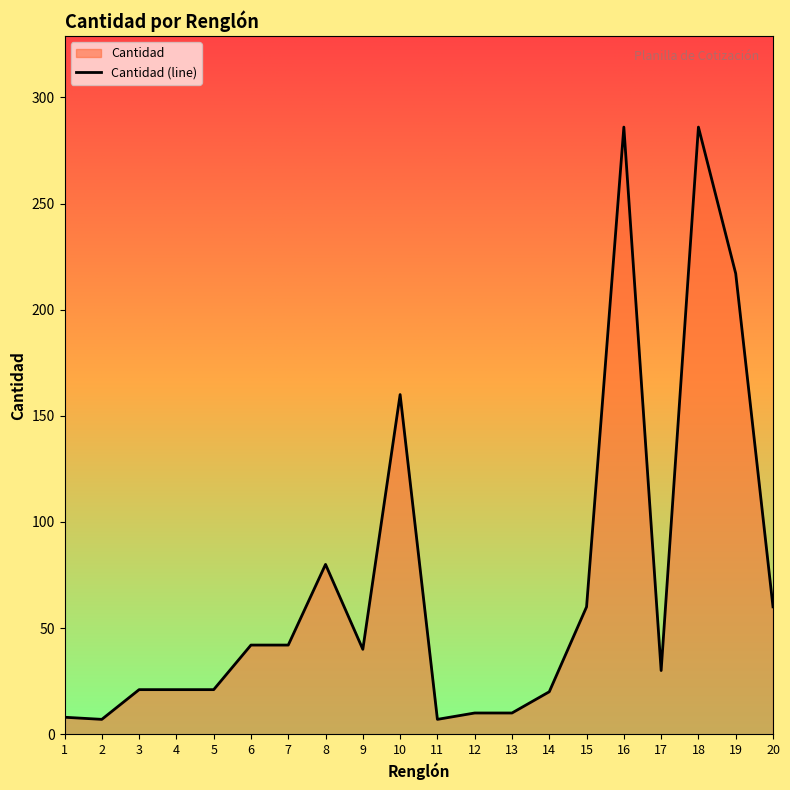

The chart shows a value of 54 at 9. True or false?

False